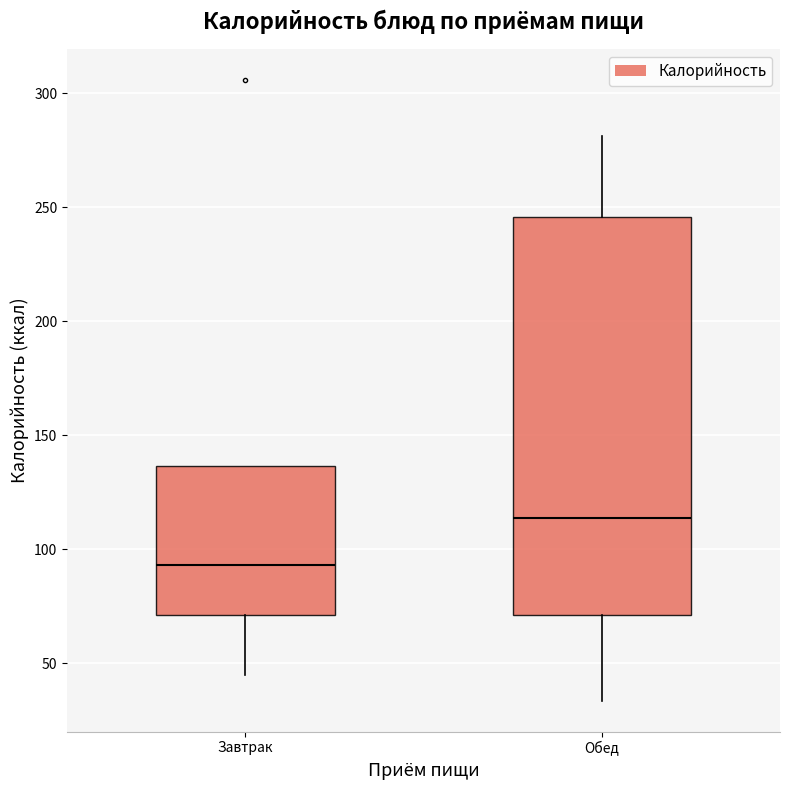

Which box is the tallest, from its lower edge to its upper edge?

Обед